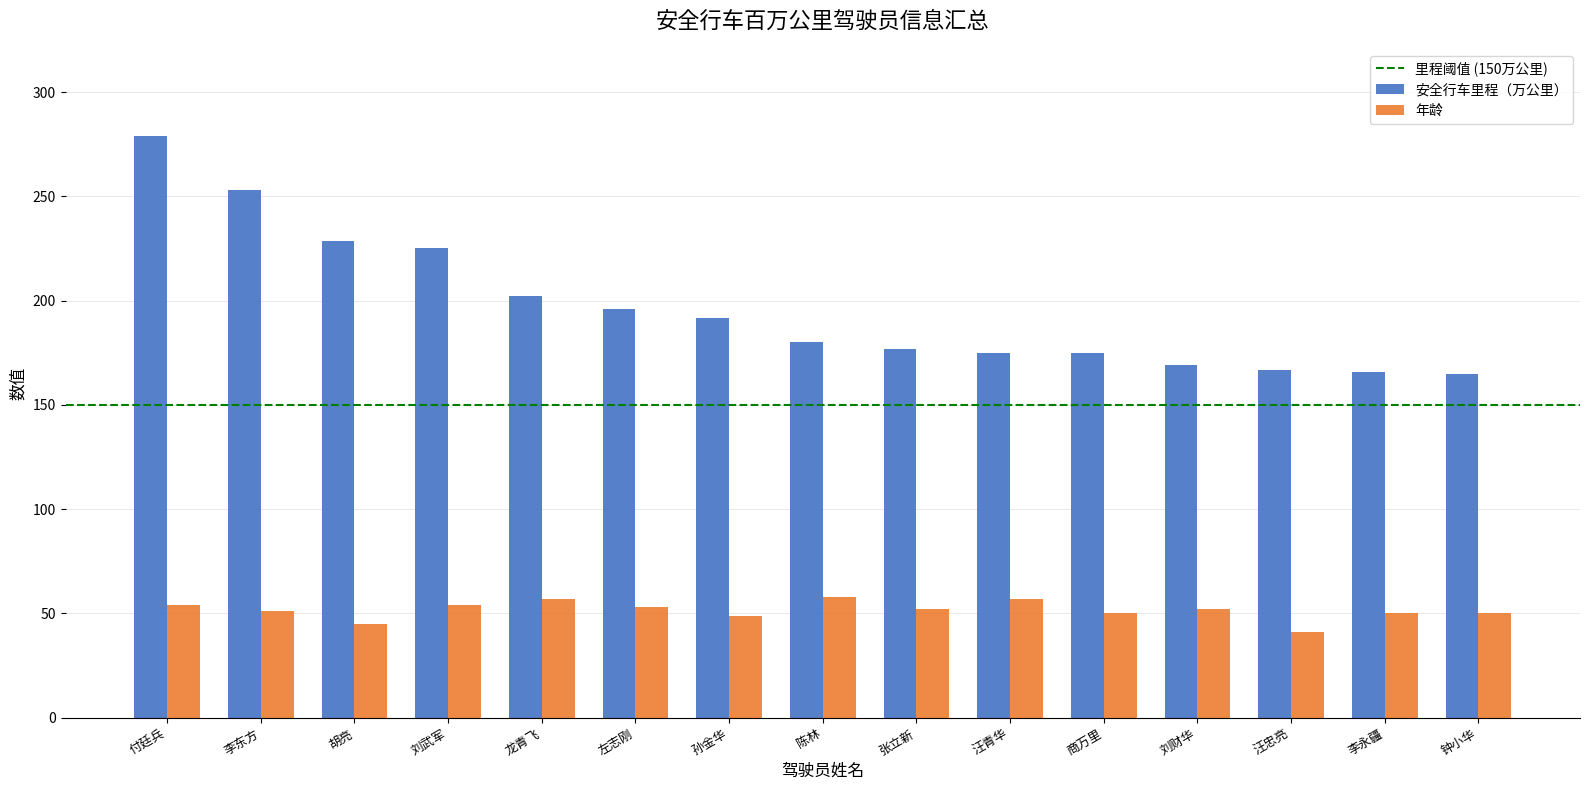

At which category is the sum across all series the highest?

付廷兵